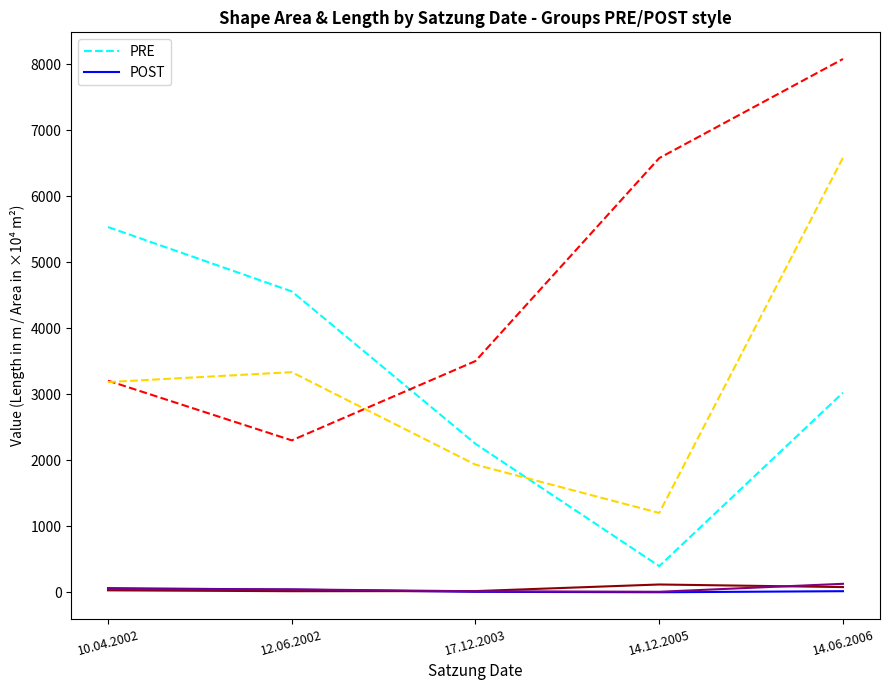

The POST series shows 63.3 at 10.04.2002. True or false?

True